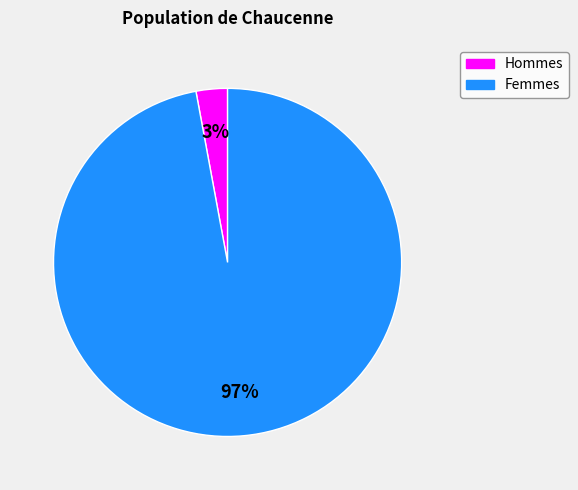

To the nearest percent, what is the difference between the largest and smallest slice percentages?

94%